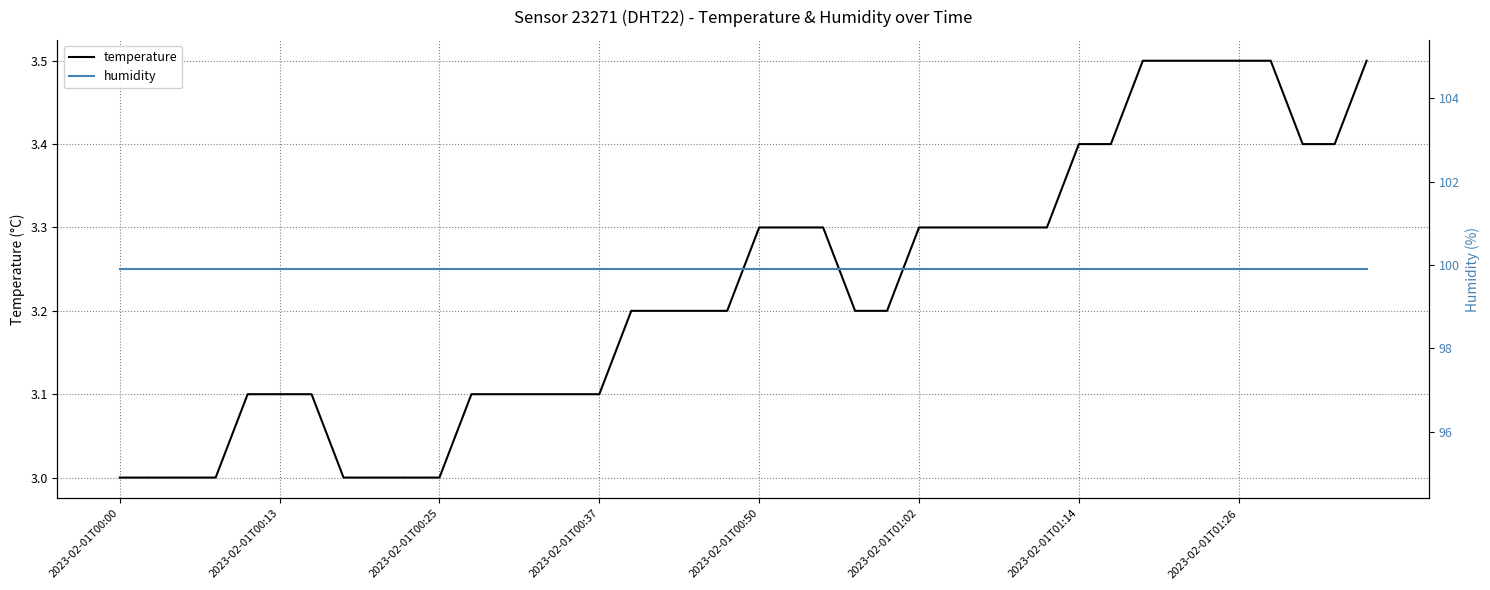

Where is temperature nearest to the value 3?

2023-02-01T00:00